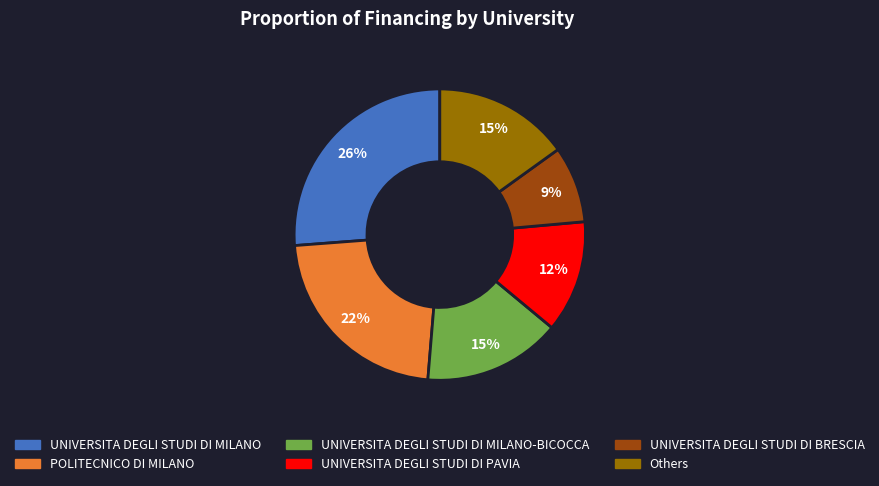

How many slices are in this pie chart?

6